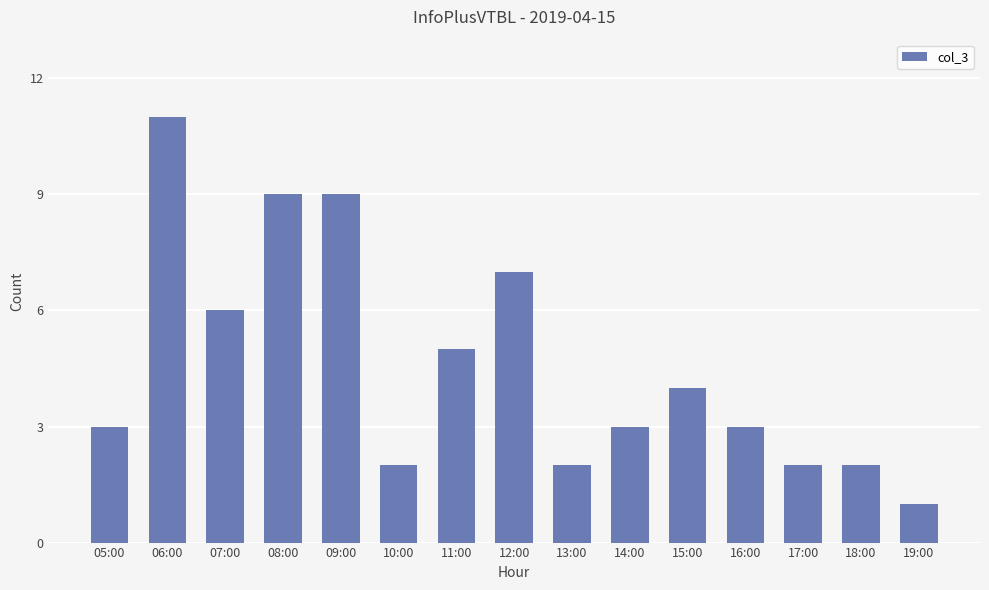

What is the sum of all values?

69